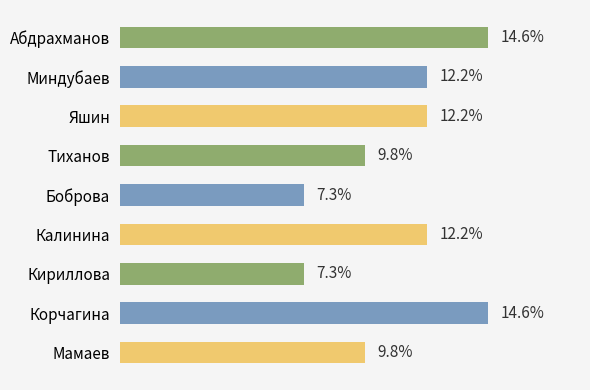

What is the label of the 6th bar from the bottom?

Тиханов